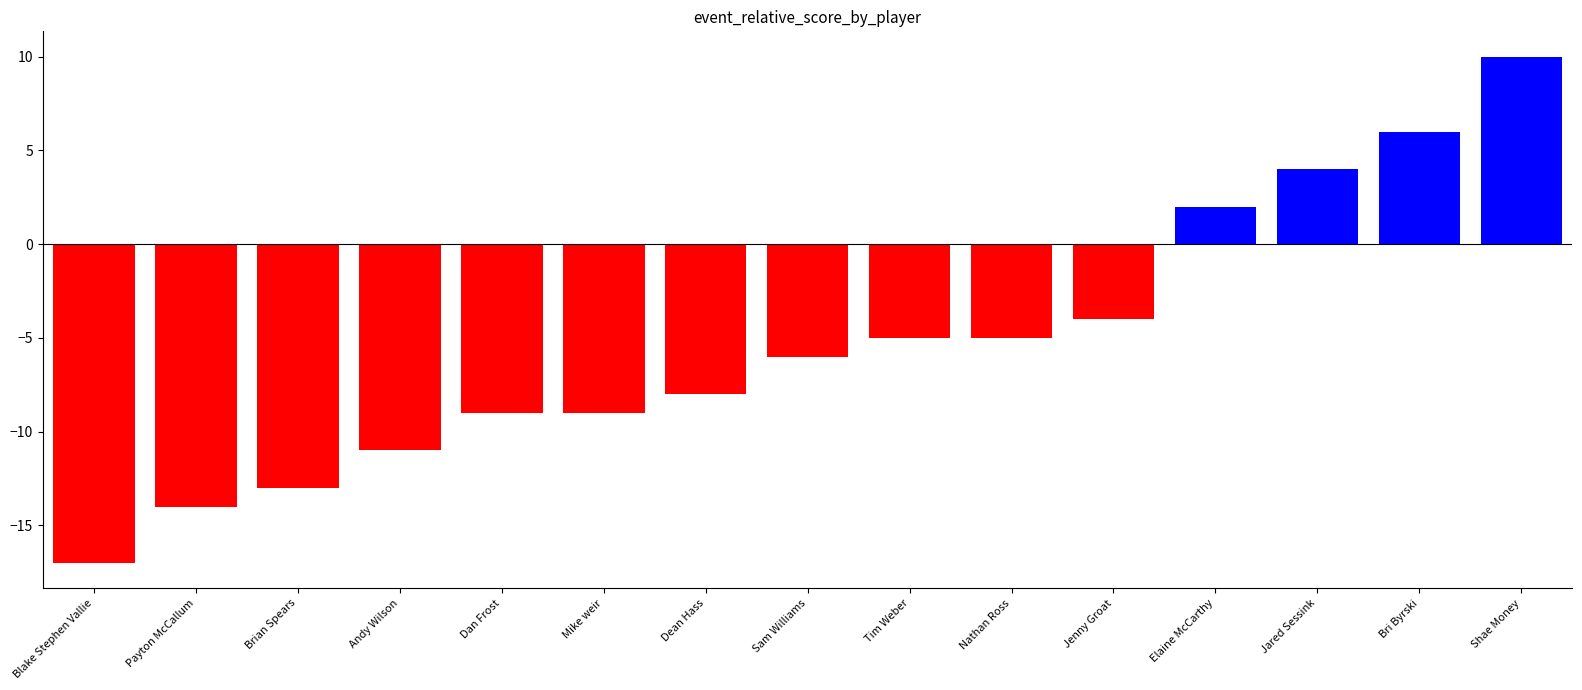

Which has a higher value, Dan Frost or Andy Wilson?

Dan Frost